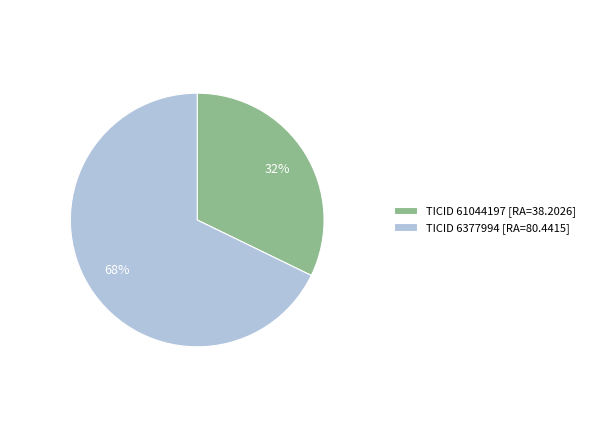

What is the smallest slice in the pie chart?

TICID 61044197 [RA=38.2026]